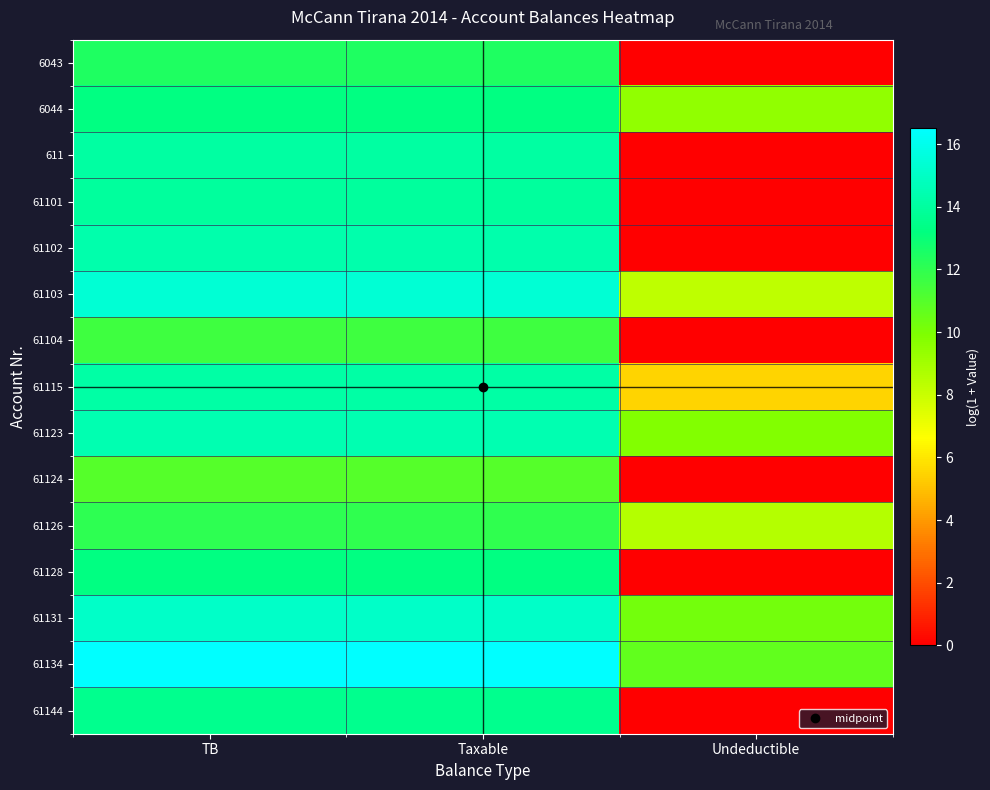

What is the difference between the highest and lowest values at Undeductible?

10.7